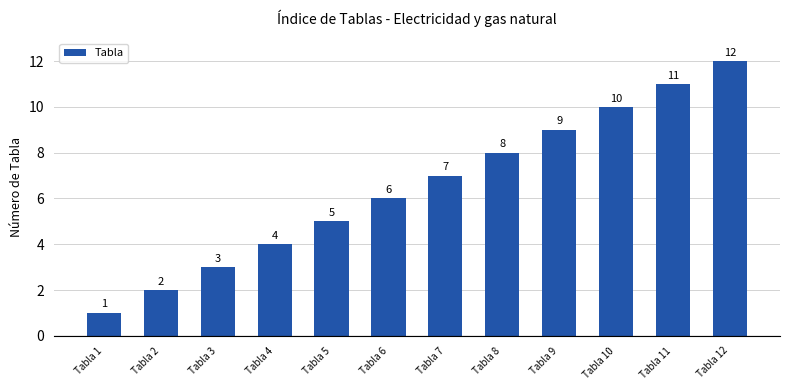

How many data points does each series have?

12